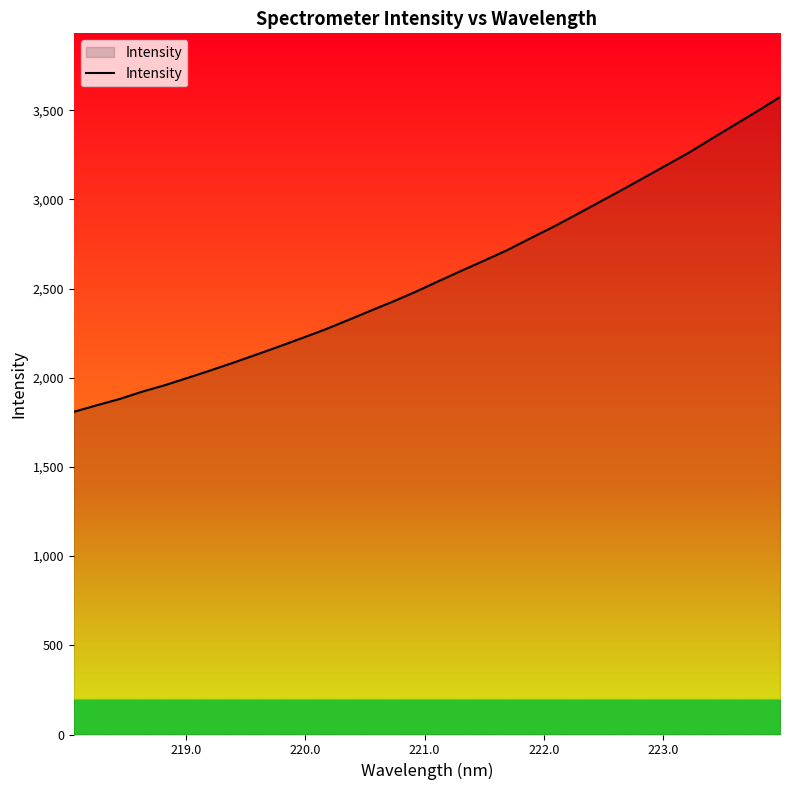

What is the smallest value displayed?

1809.1